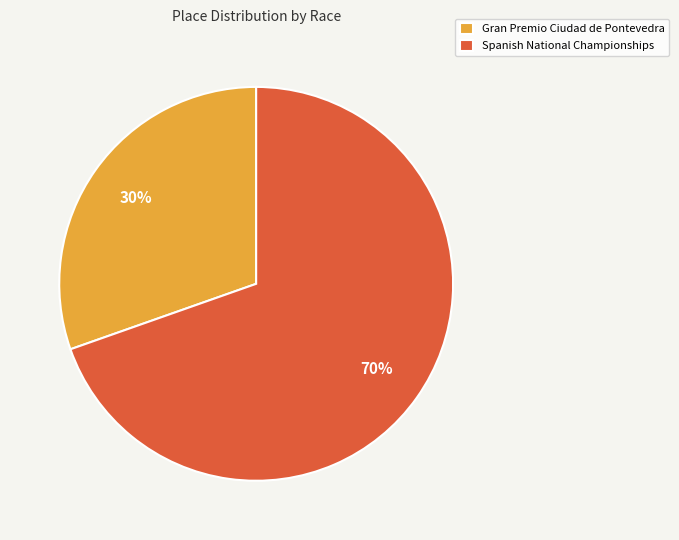

Which category has the biggest portion of the pie?

Spanish National Championships